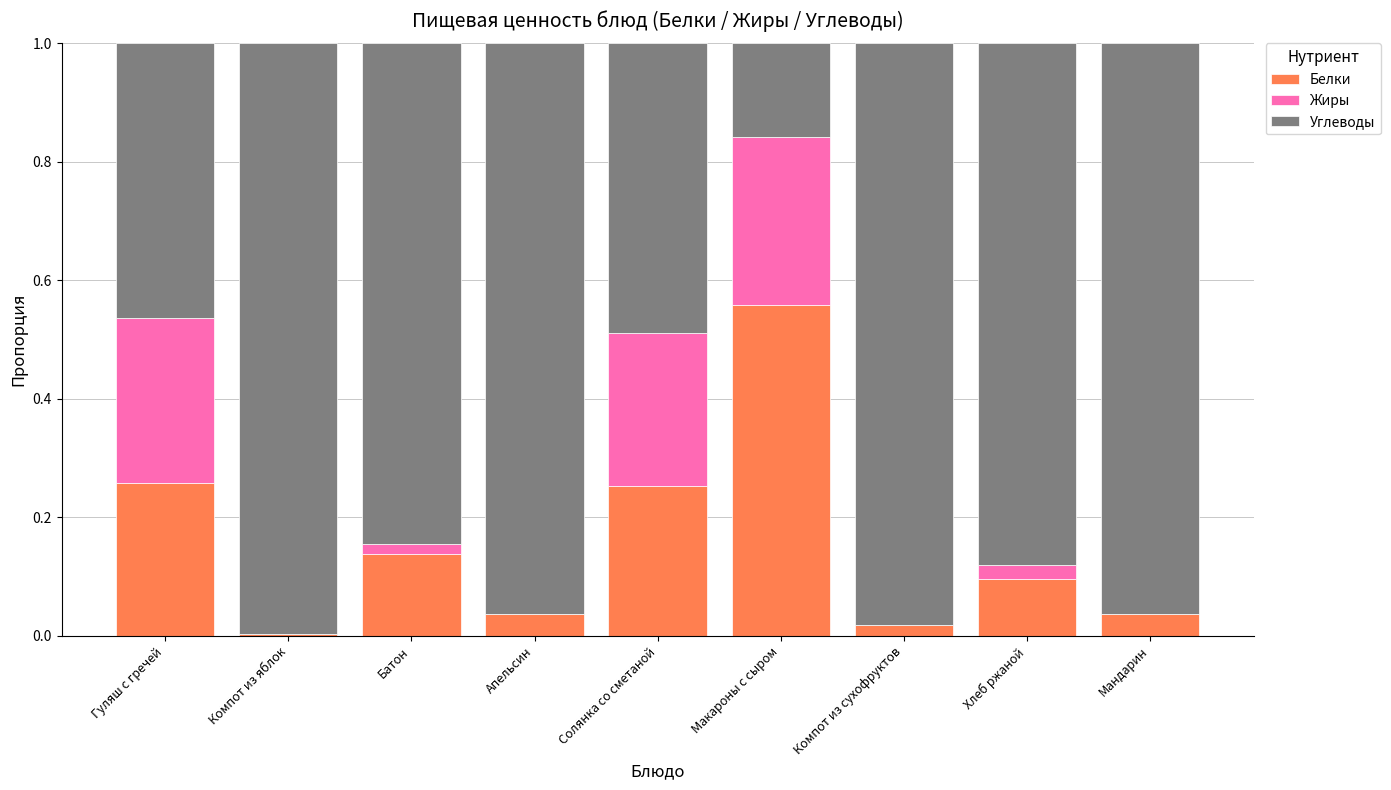

What is the sum of all Белки values?

1.4